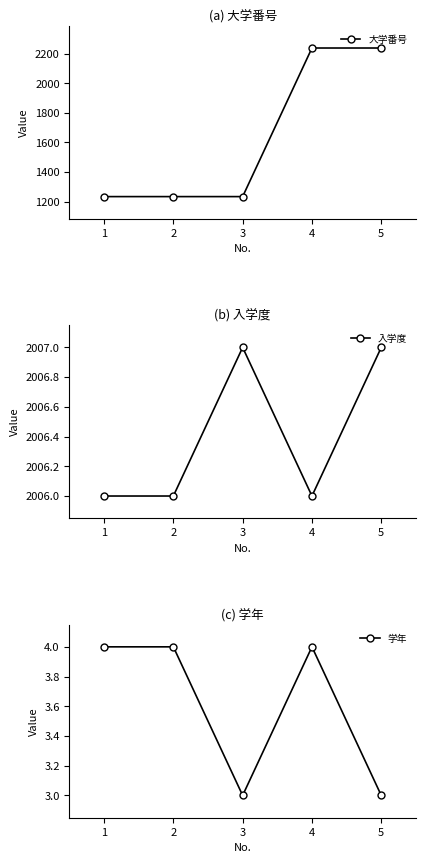

Which series has the widest spread of values?

大学番号